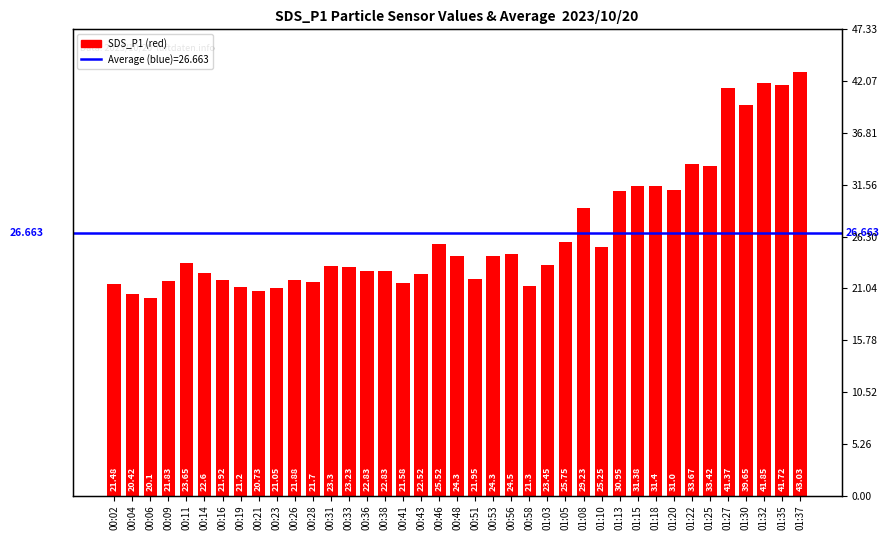

The chart shows a value of 33.0 at 00:41. True or false?

False